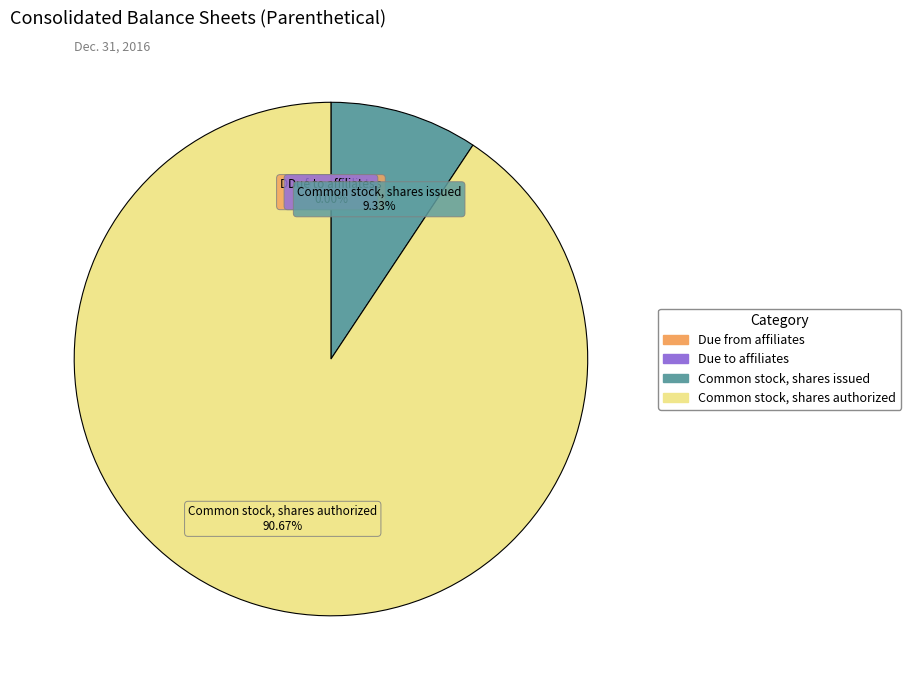

Is there any slice that represents more than half of the pie?

Yes